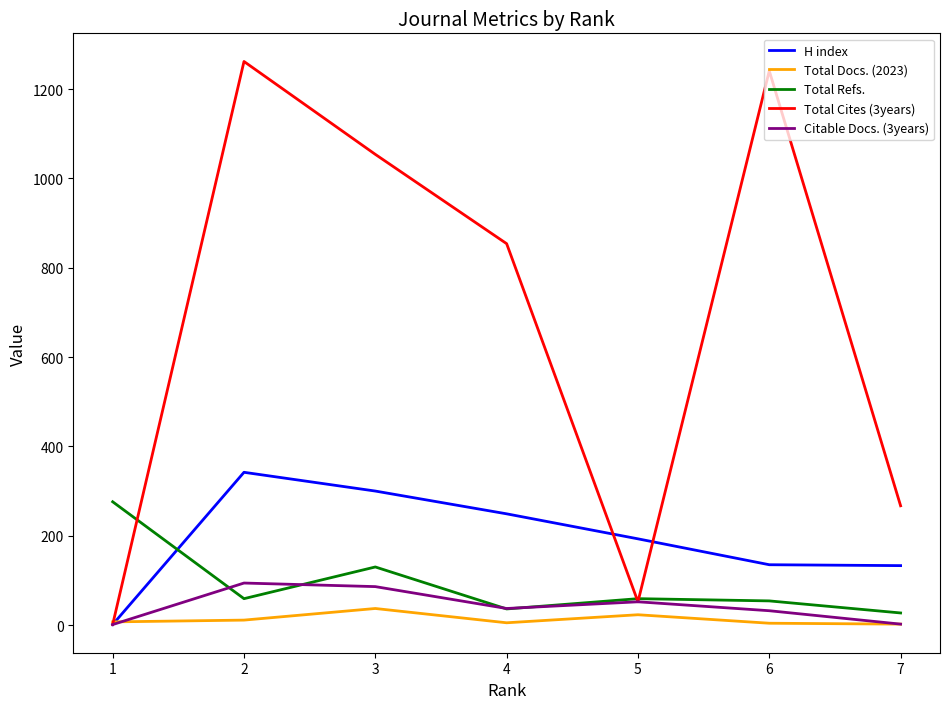

What is the maximum value shown in the chart?

1262